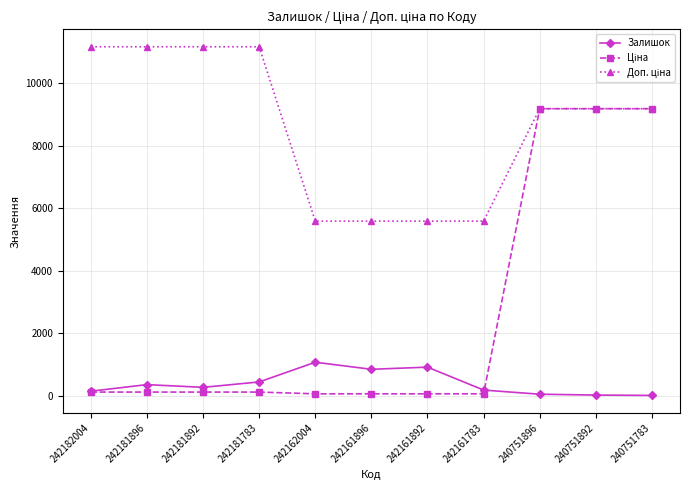

The Залишок series shows 841.0 at 242161896. True or false?

True